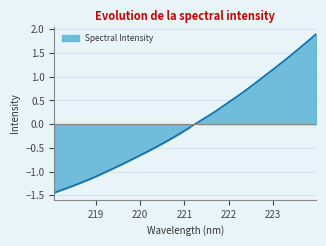

Which has a higher value, 218.442 or 219.9712?

219.9712